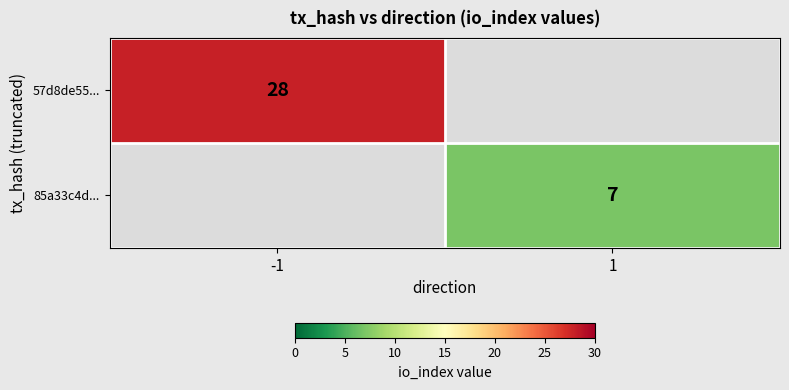

The 57d8de55... series shows 28 at -1. True or false?

True